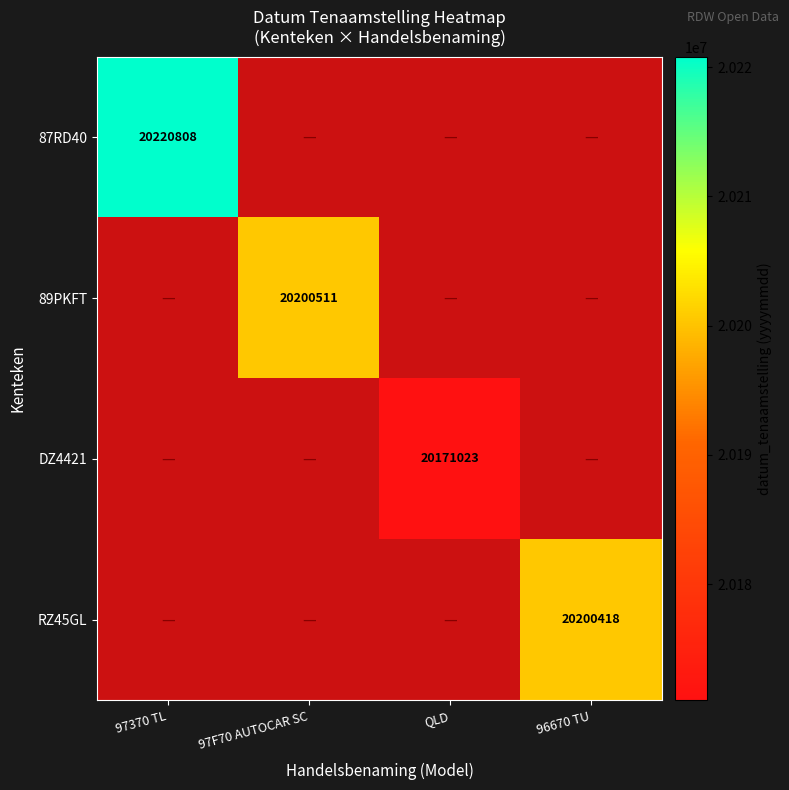

Which has a higher value, QLD or 97F70 AUTOCAR SC?

97F70 AUTOCAR SC